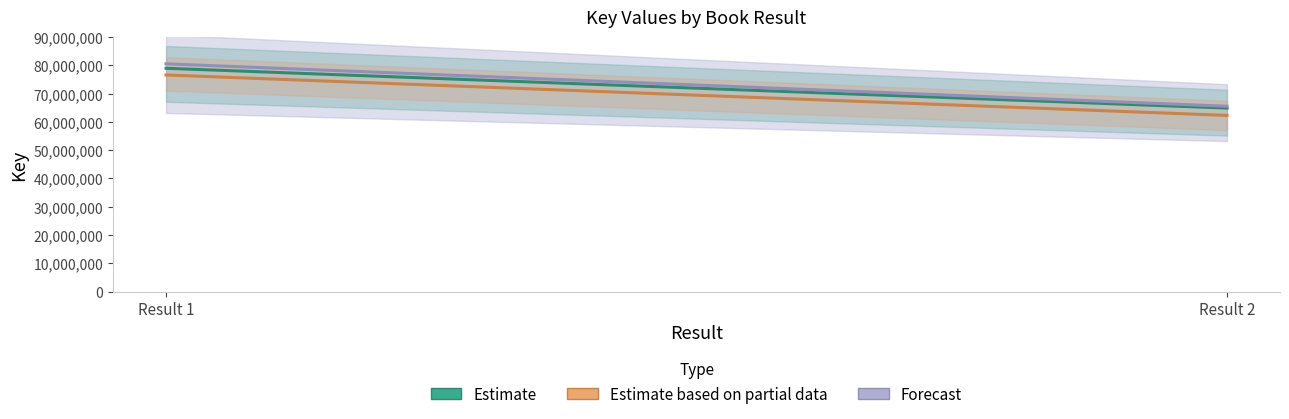

Is the value of Estimate at Result 2 greater than the value of Forecast at Result 2?

No